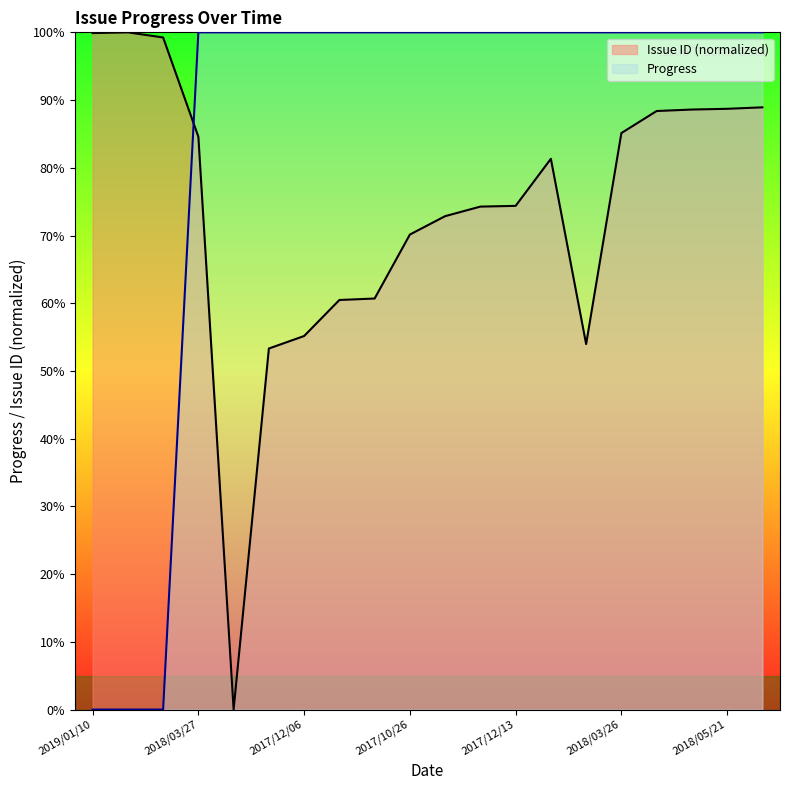

The Progress series shows 61.3 at 2017/12/13. True or false?

False